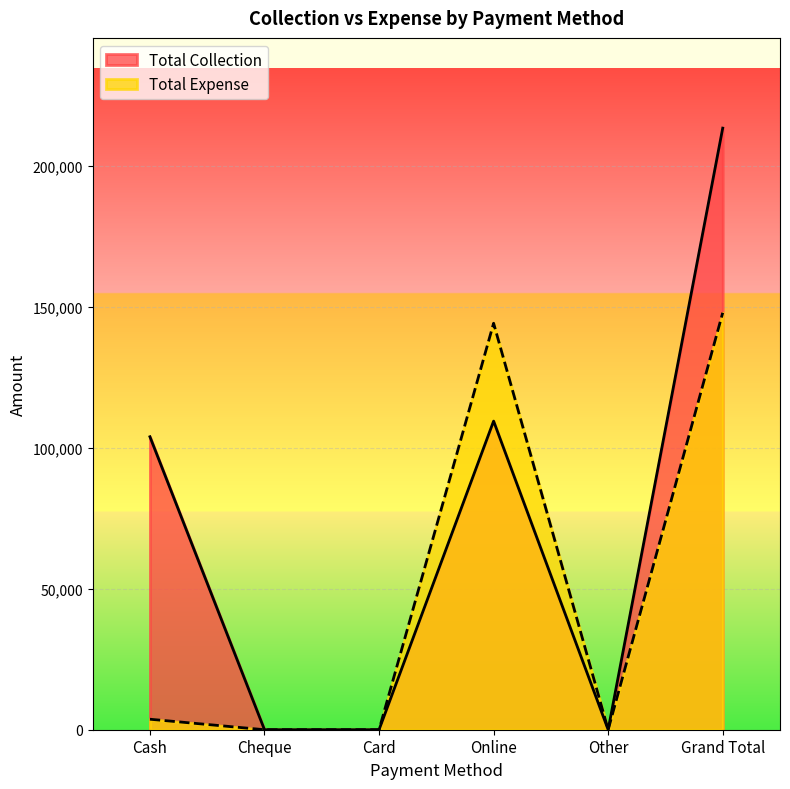

In Total Collection, how many points are higher than both neighbors (excluding endpoints)?

1